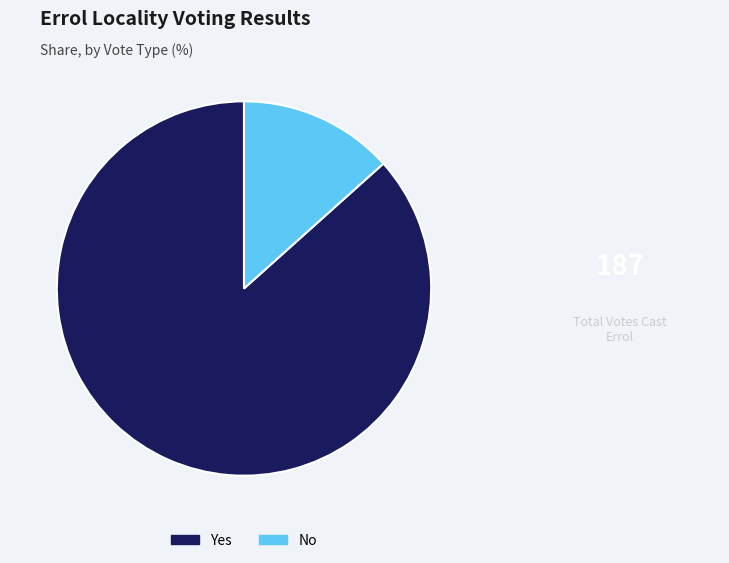

The Yes slice represents 87% of the pie. True or false?

True